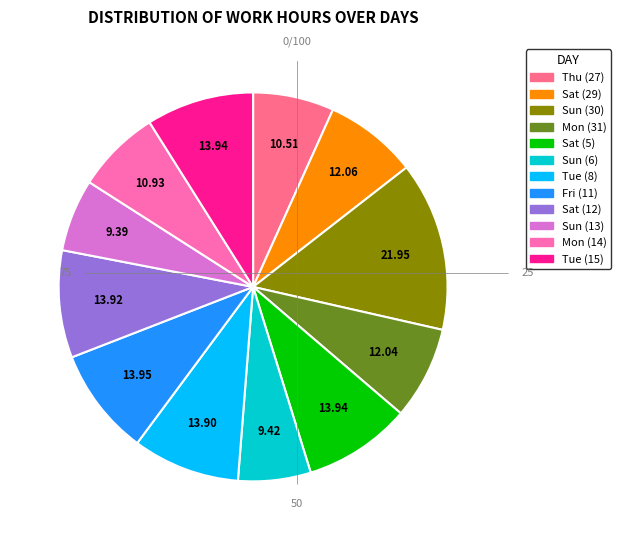

The Sat (29) slice represents 15% of the pie. True or false?

False